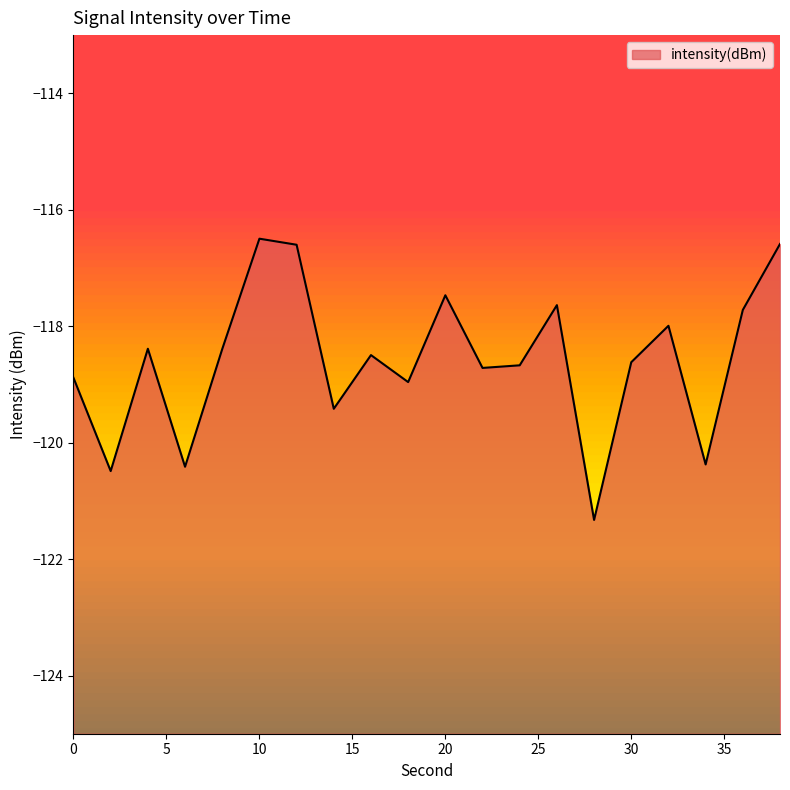

Between 34 and 36, which is larger?

36